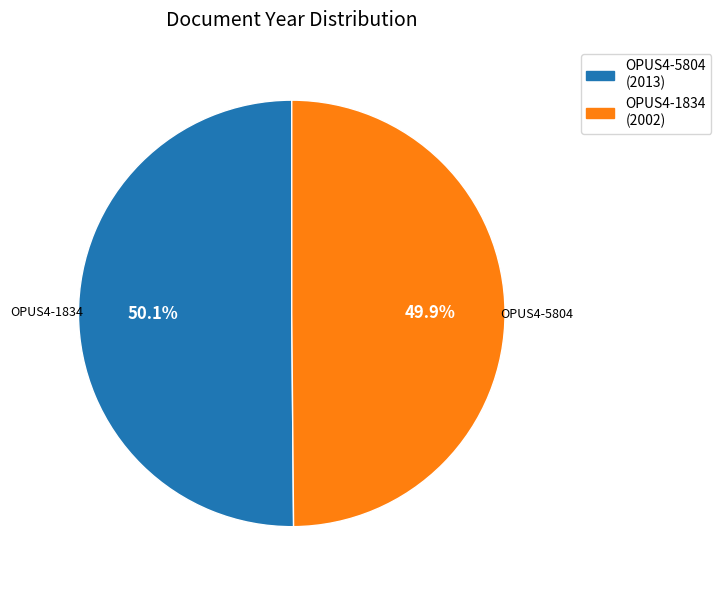

What is the total percentage of OPUS4-5804 and OPUS4-1834?

100.0%